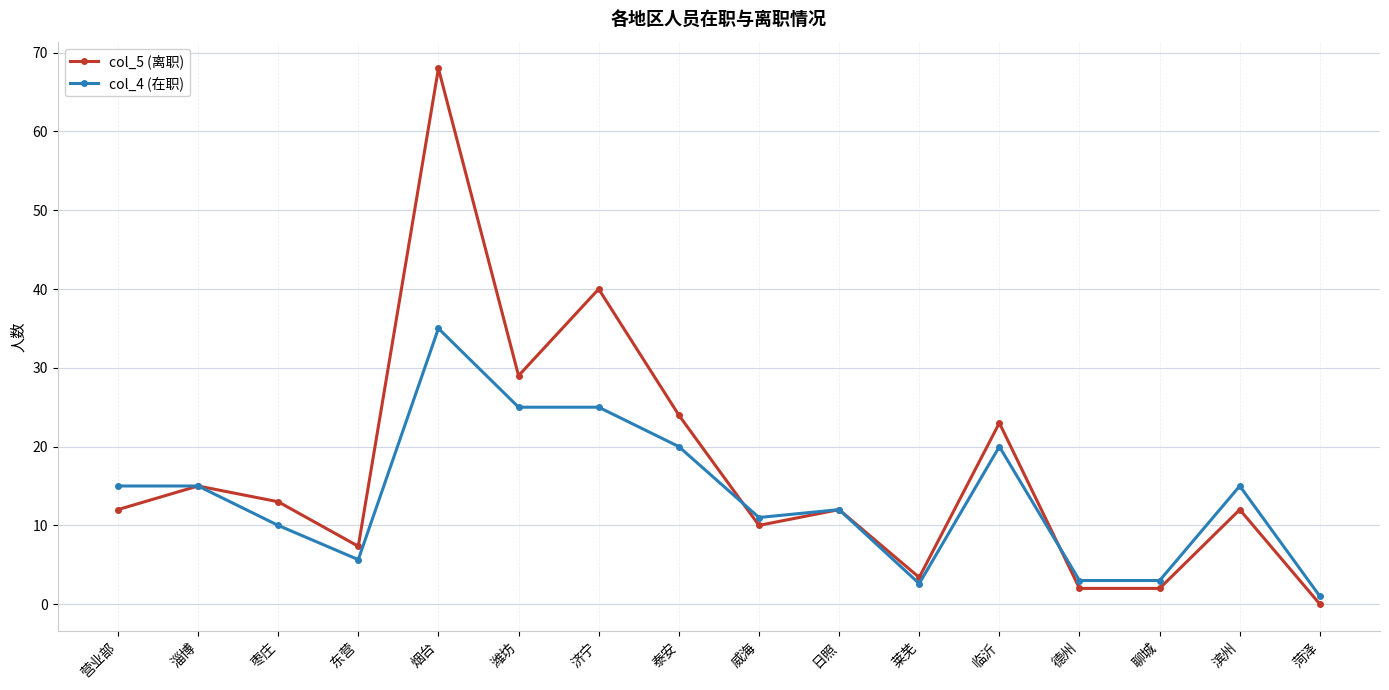

How many data points in col_4 (在职) are less than 15?

8